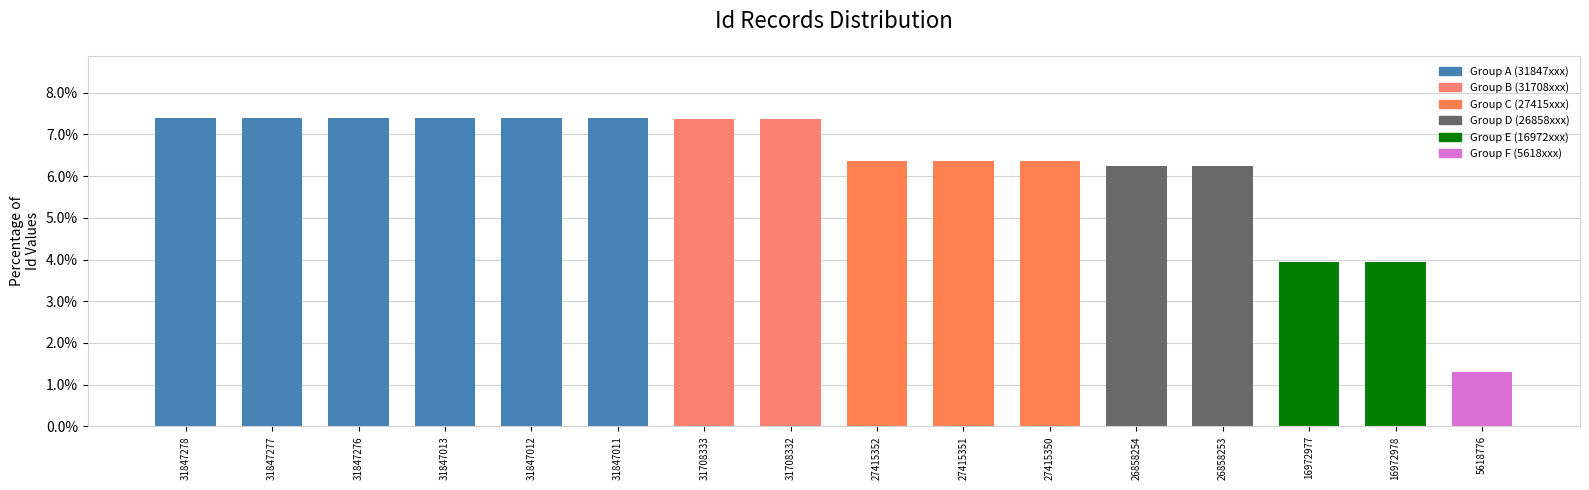

What is the sum of all values?

100.0